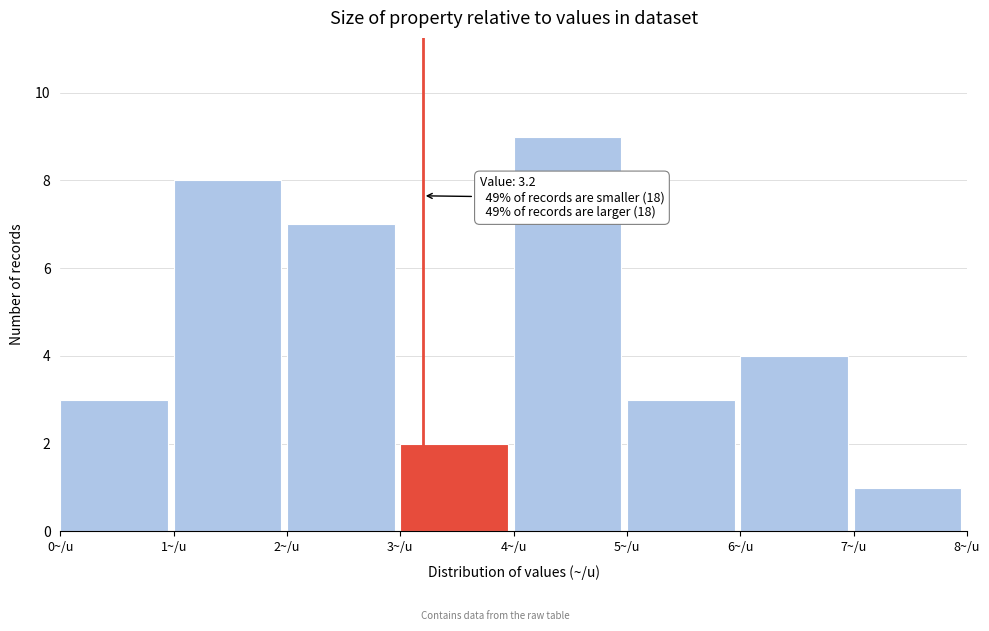

Which range on the x-axis has the tallest bar?

4 to 5